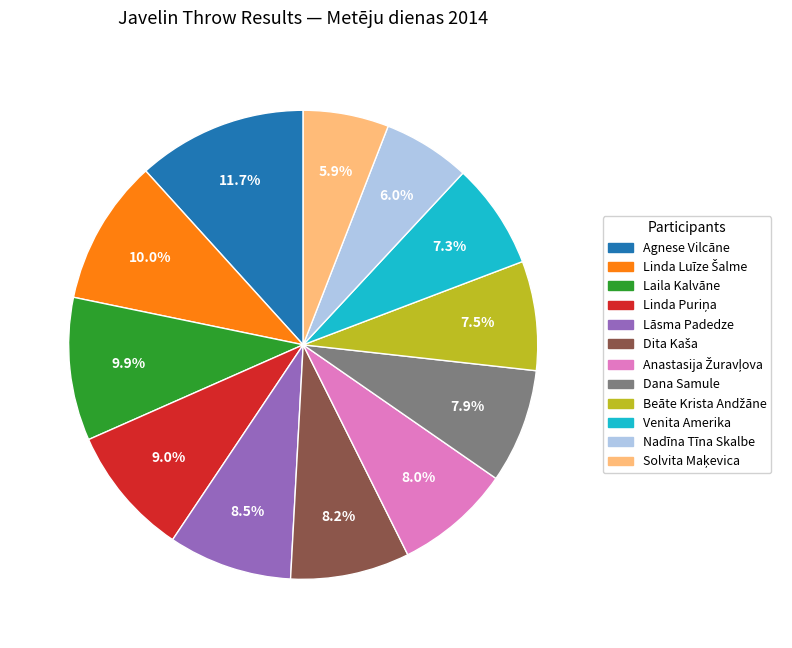

Does Nadīna Tīna Skalbe account for over 50% of the chart?

No